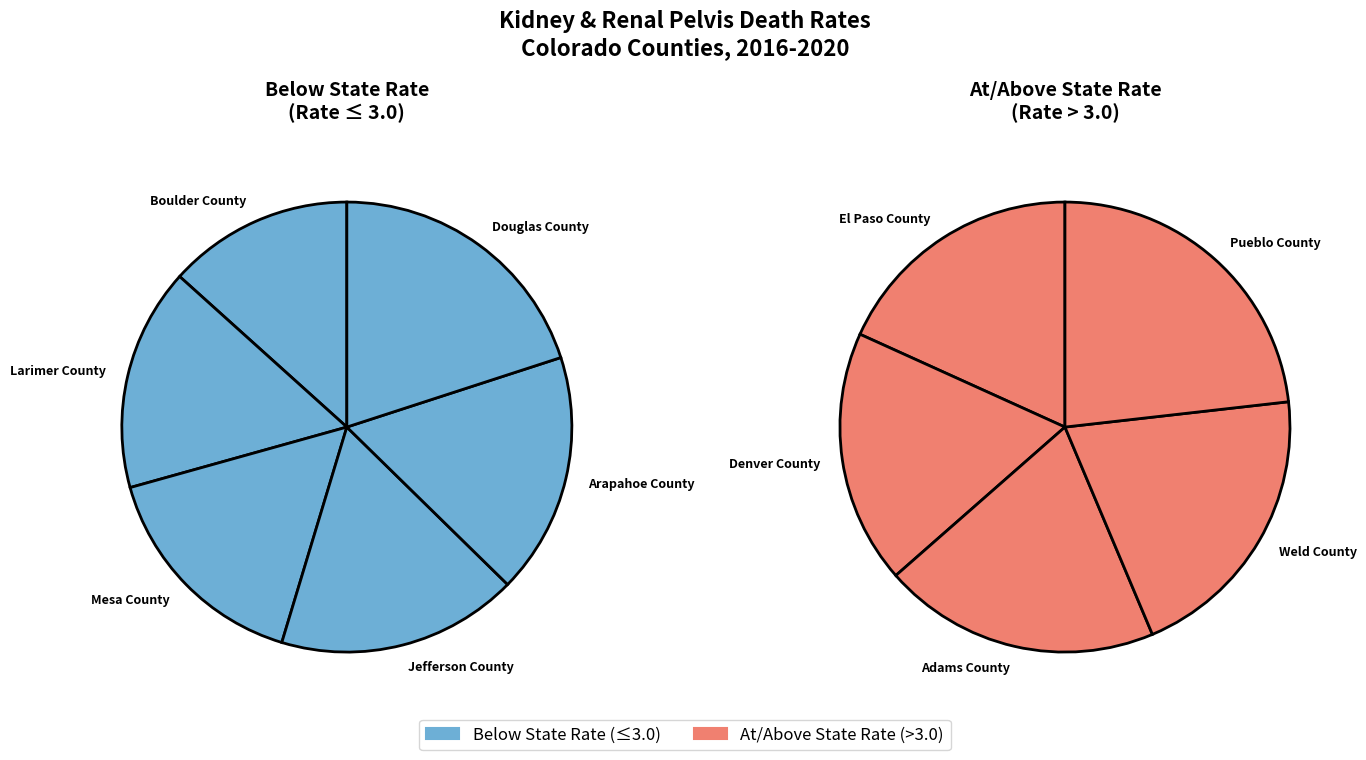

Which has a higher value, Arapahoe County or Pueblo County?

Pueblo County